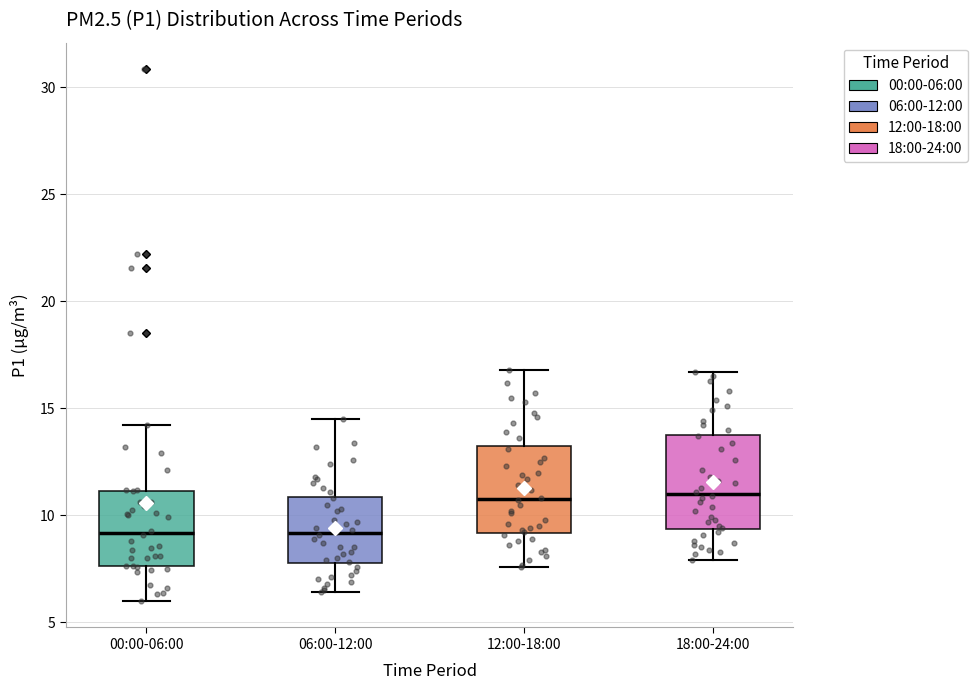

Reading left to right, transcribe this box plot: for each box, give where its median line is, the range the box spans, and where its two whiskers end, as read against the y-axis. The values are not printed on the chart, so give them approximately, as read against the axis.

00:00-06:00: median 9.0, box 7.5 to 11.0, whiskers 6.0 to 14.0
06:00-12:00: median 9.0, box 8.0 to 11.0, whiskers 6.5 to 14.5
12:00-18:00: median 11.0, box 9.0 to 13.0, whiskers 7.5 to 17.0
18:00-24:00: median 11.0, box 9.5 to 14.0, whiskers 8.0 to 16.5